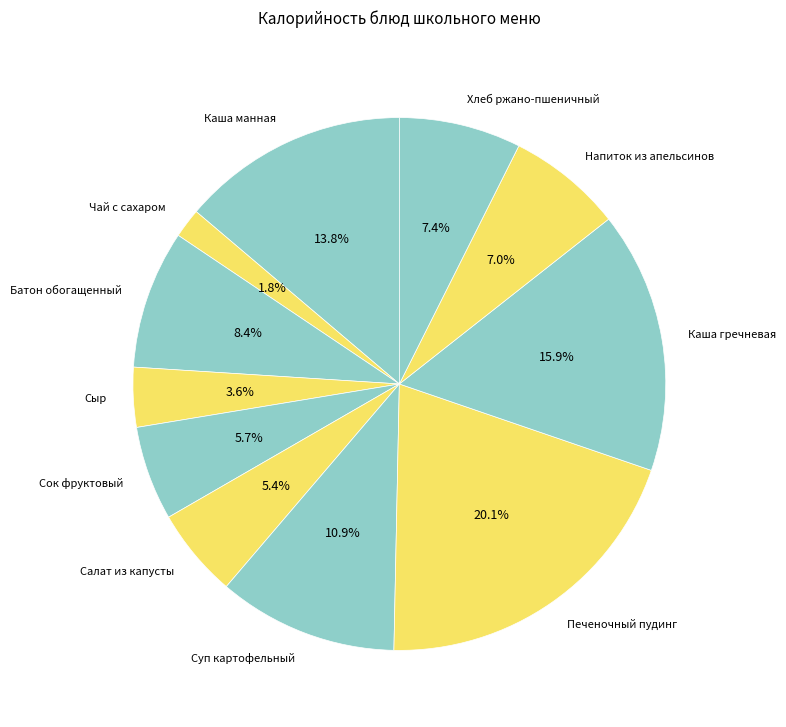

What is the smallest slice in the pie chart?

Чай с сахаром